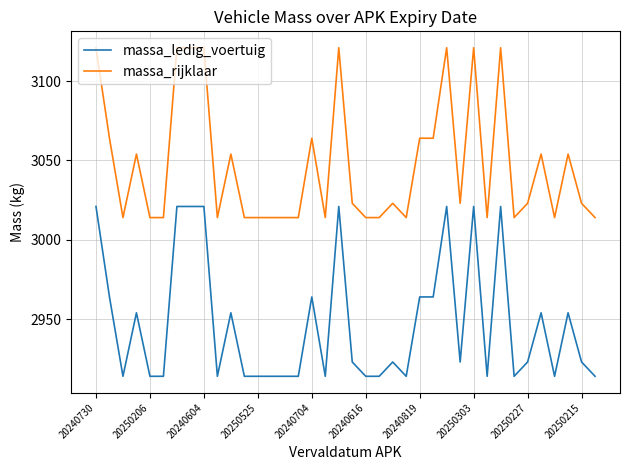

True or false: massa_rijklaar and massa_ledig_voertuig intersect in this chart.

False